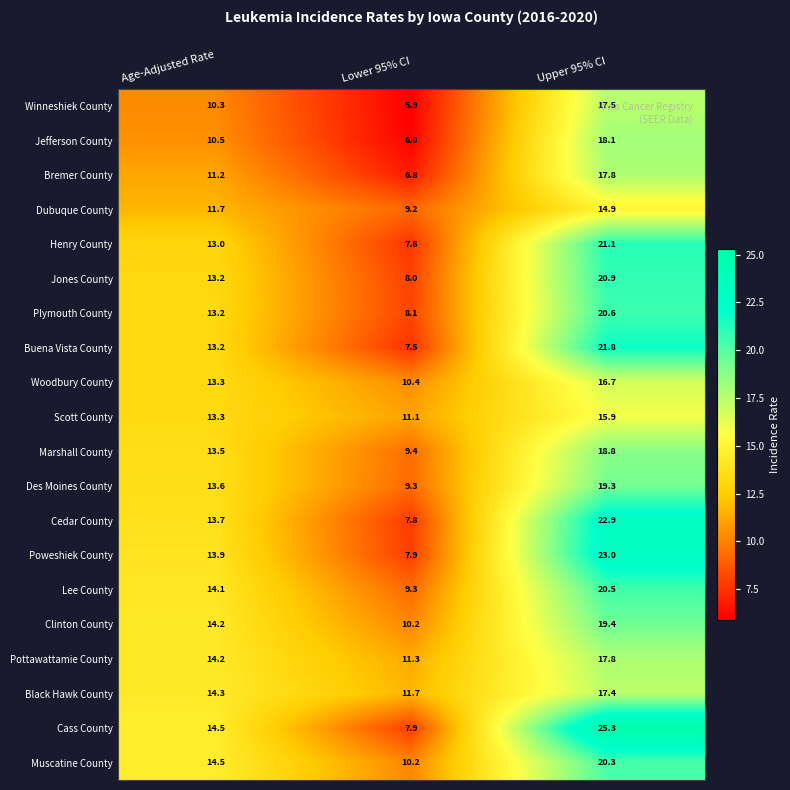

Where does the Muscatine County series first go above 14?

Age-Adjusted Rate